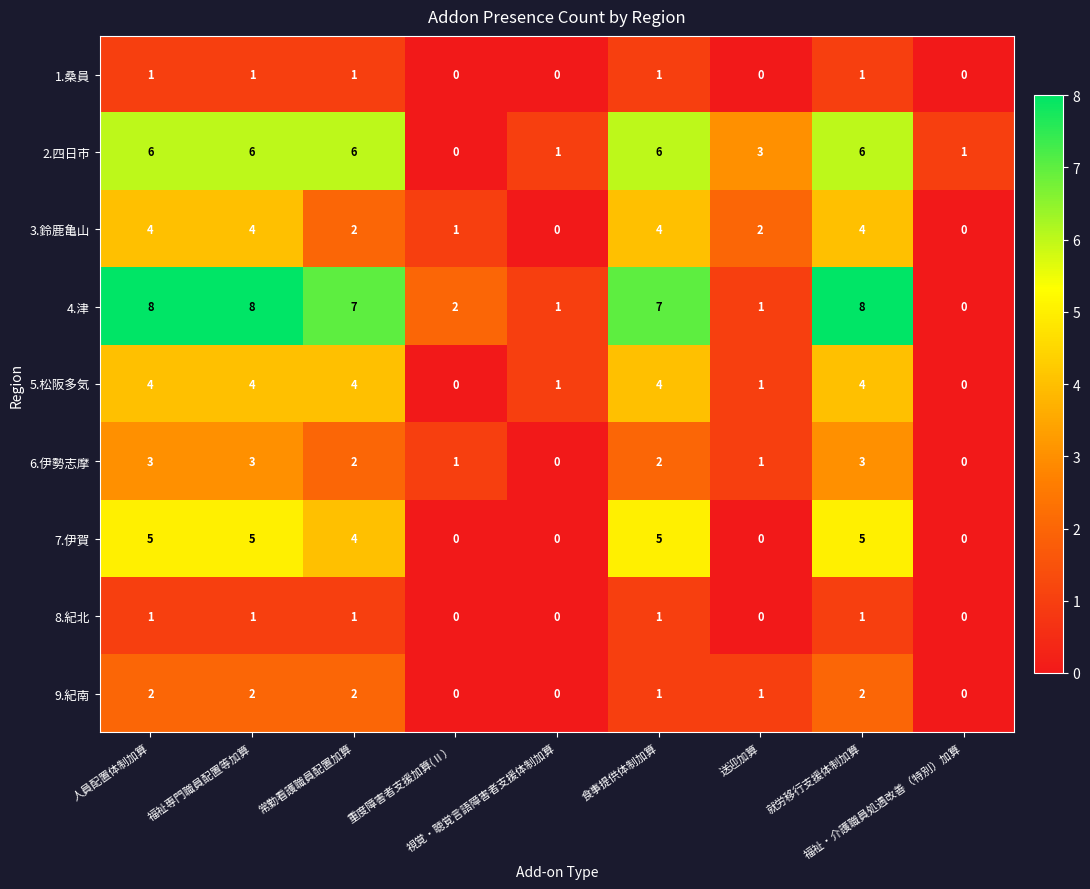

What is the maximum value shown in the chart?

8